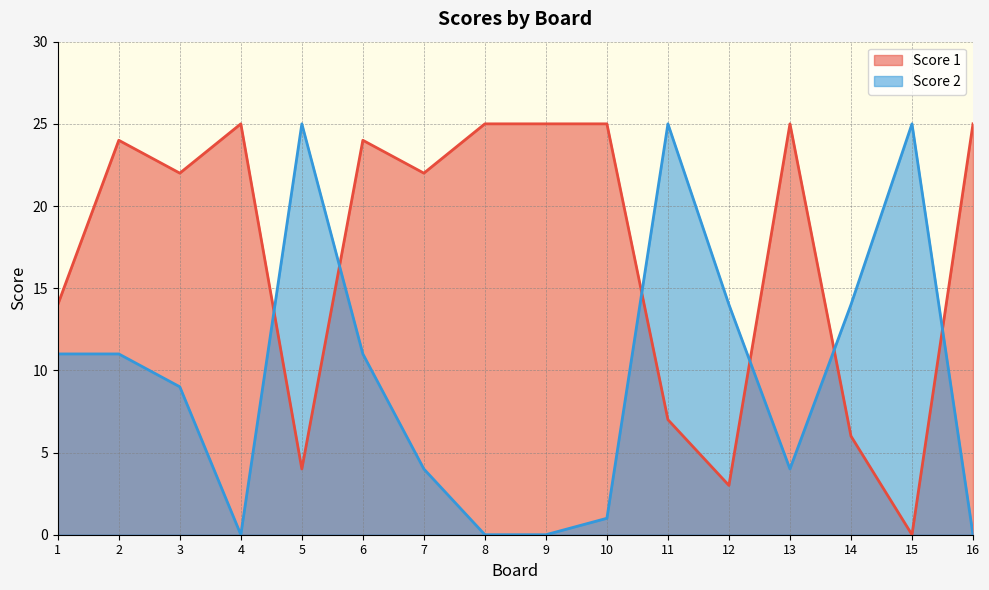

True or false: Score 2 has a value of 14 at 14.

True